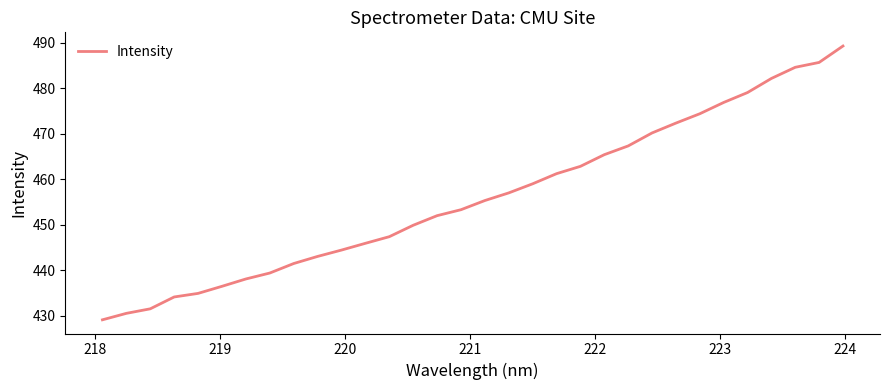

How many values exceed 455?

16